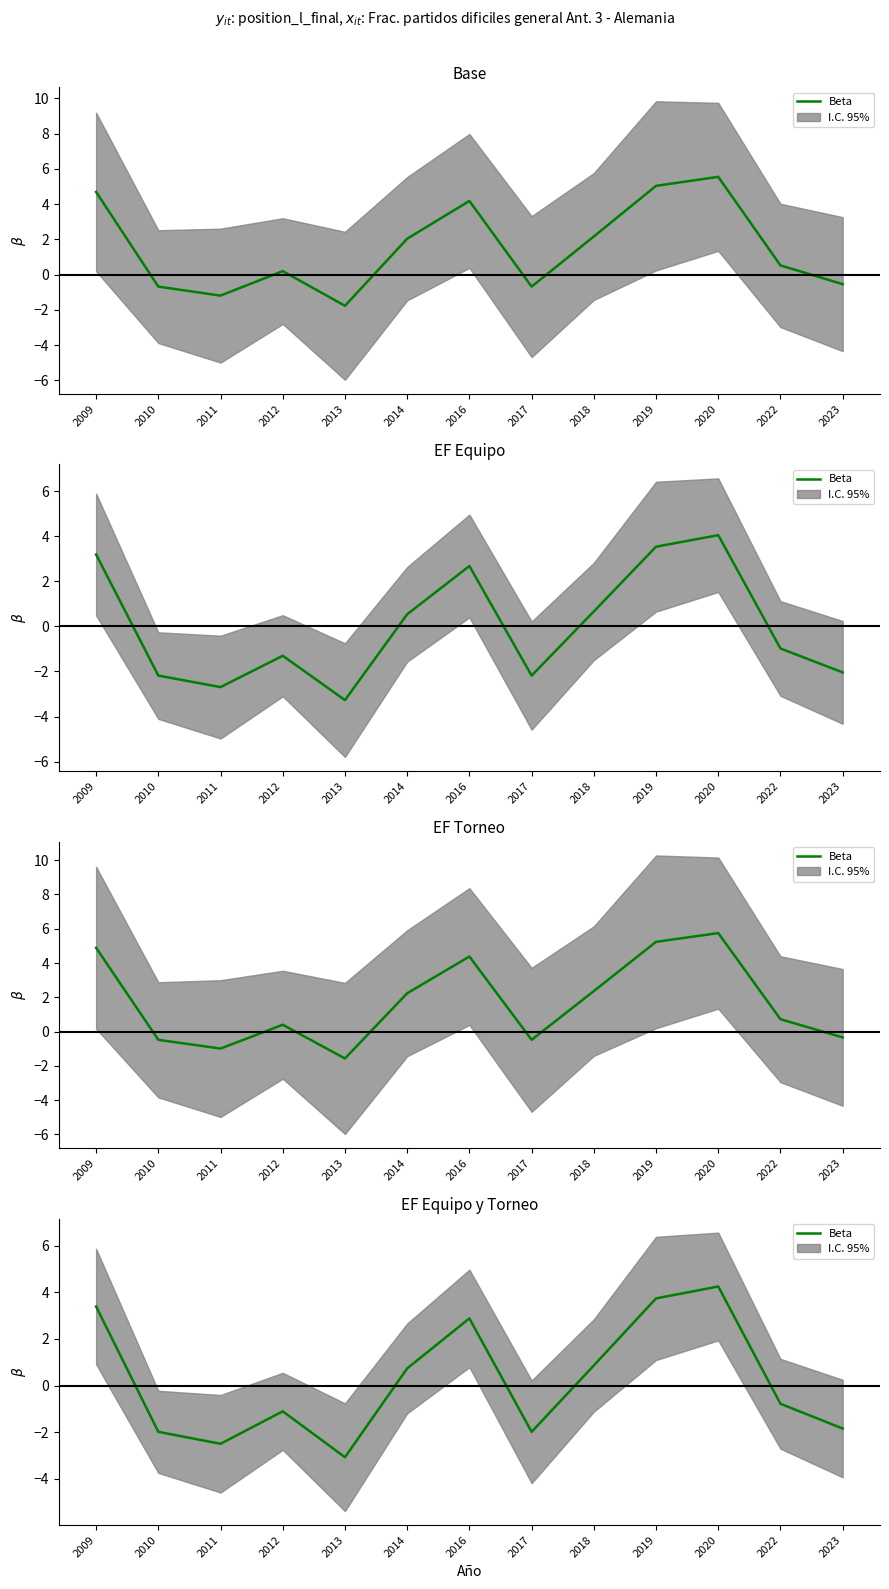

The value at 2020 is 4.2. True or false?

True